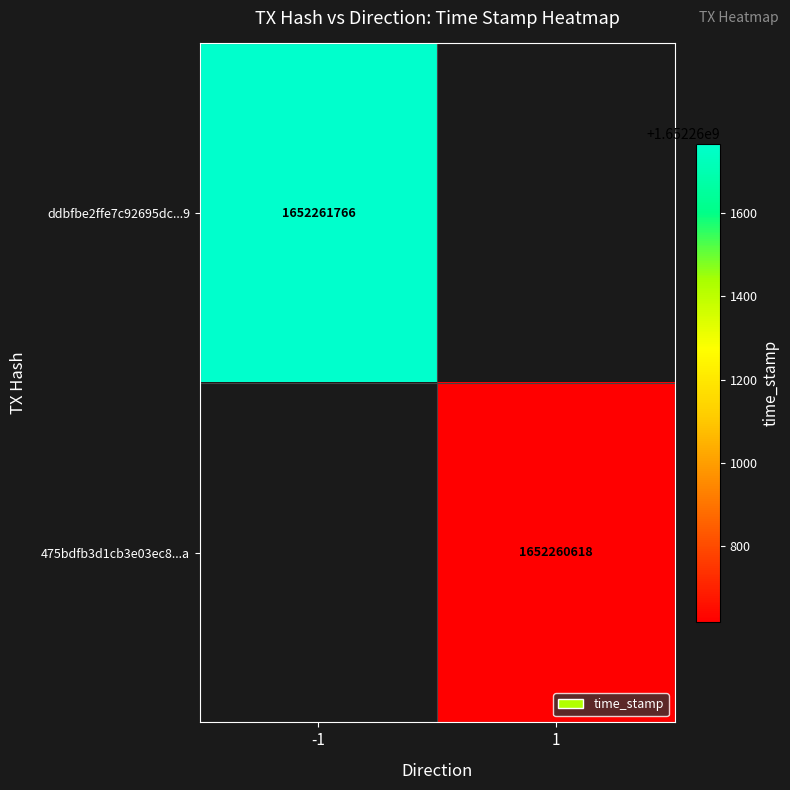

The value of ddbfbe2ffe7c92695dc89b31b038923d6920eb9 at time_stamp is 1652261766. True or false?

True